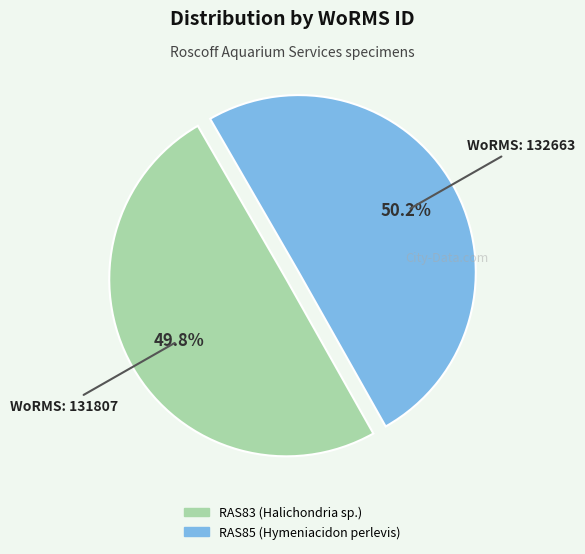

To the nearest percent, what portion does RAS83 (Halichondria sp.) represent?

50%